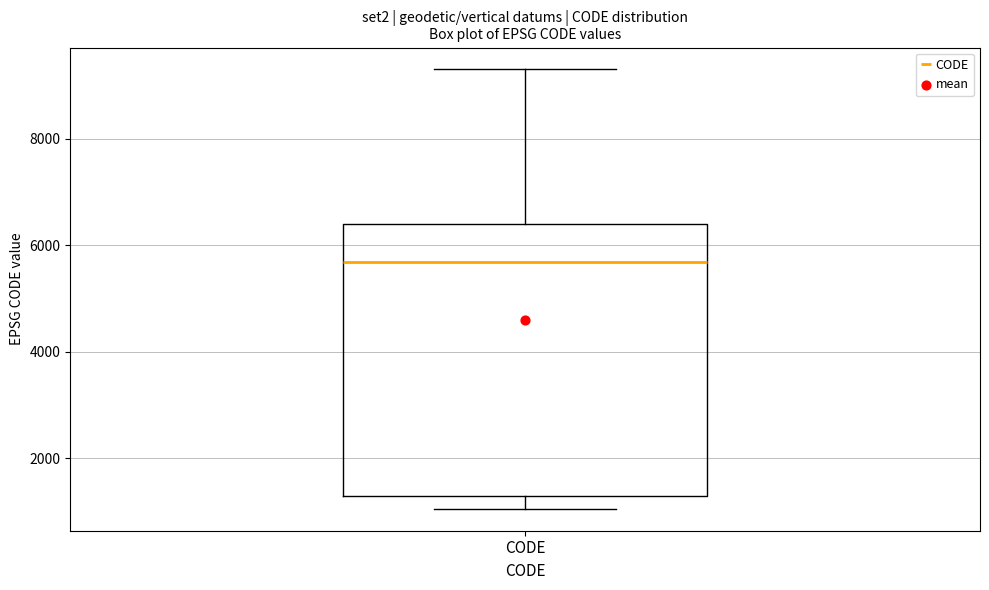

Where is the upper edge of the box for CODE on the y-axis? The values are not printed on the chart, so give them approximately, as read against the axis.

6400